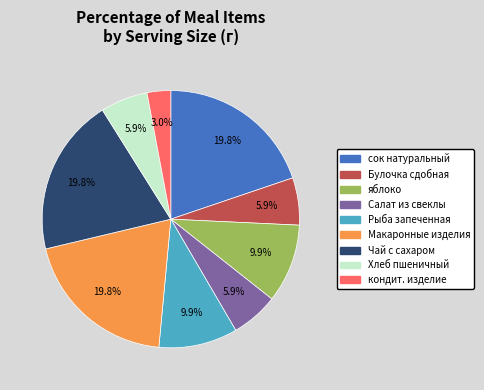

Is there a majority slice in this chart?

No